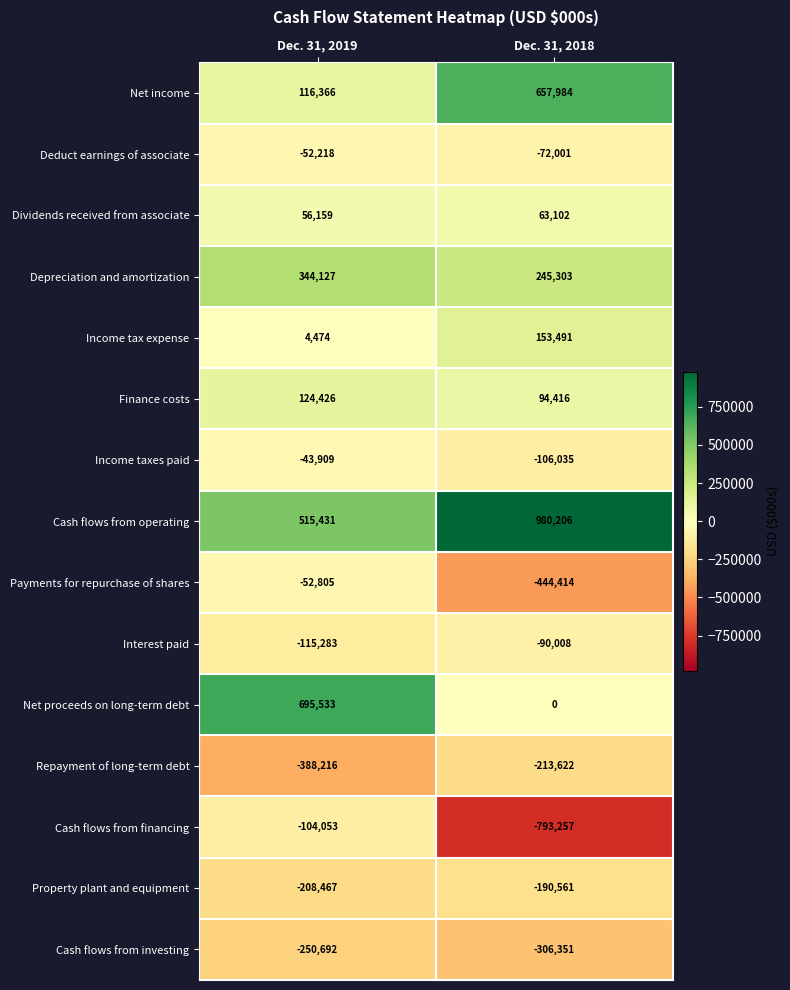

At which category is the sum across all series the highest?

Dec. 31, 2019